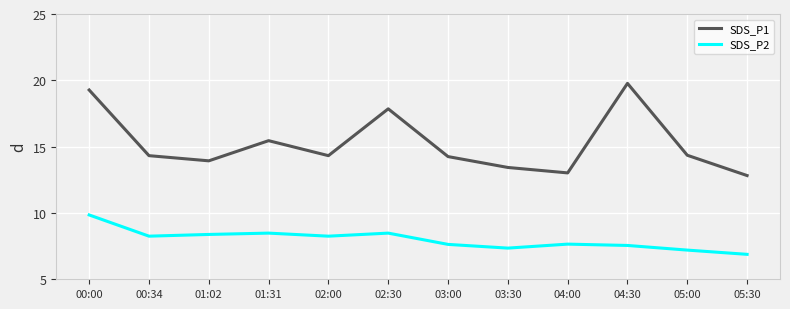

In SDS_P1, how many points are higher than both neighbors (excluding endpoints)?

3